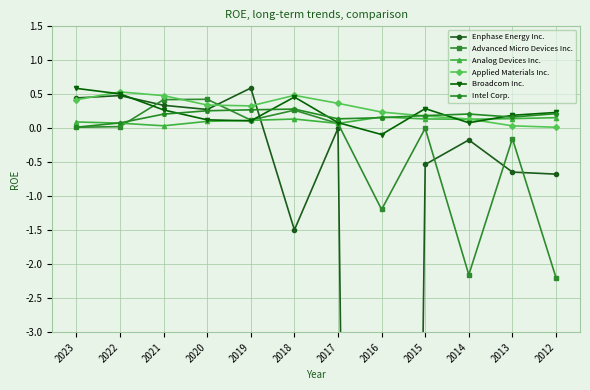

What is the value of the Enphase Energy Inc. point at the 12th from the left?

-0.7